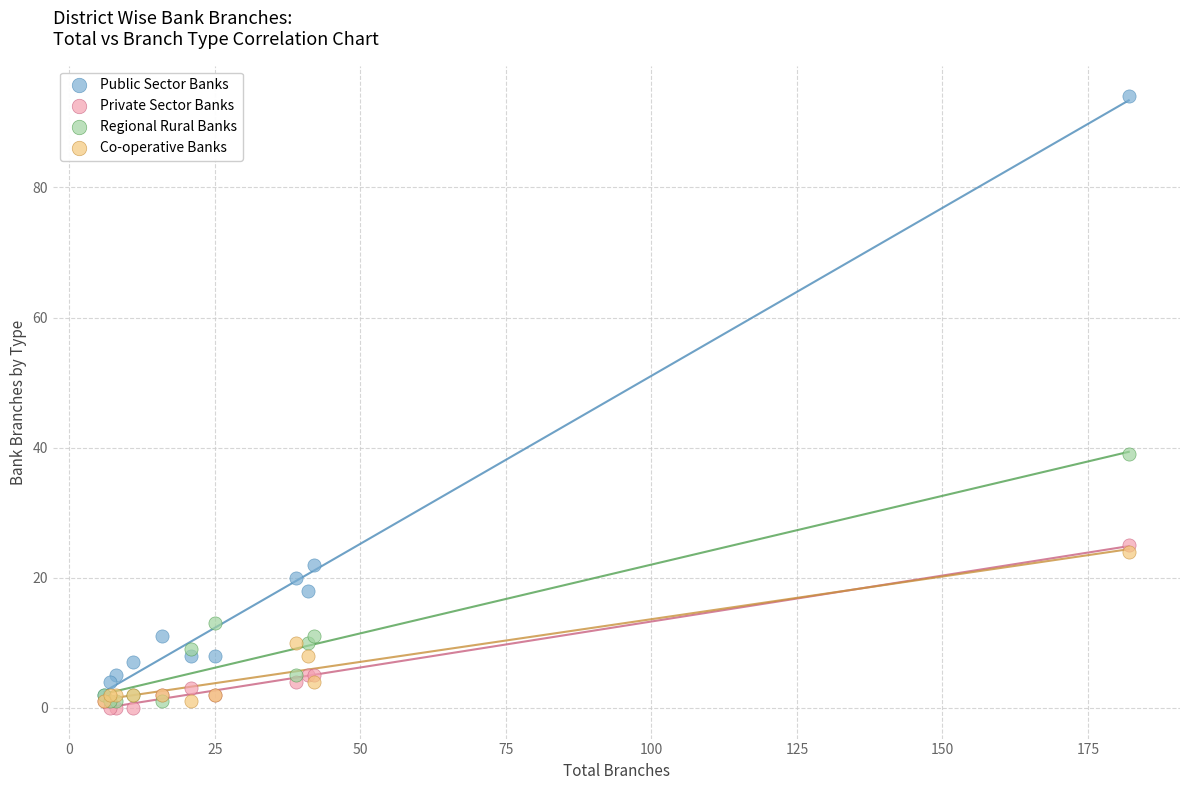

Across all series, what Y value is closest to 47?

39